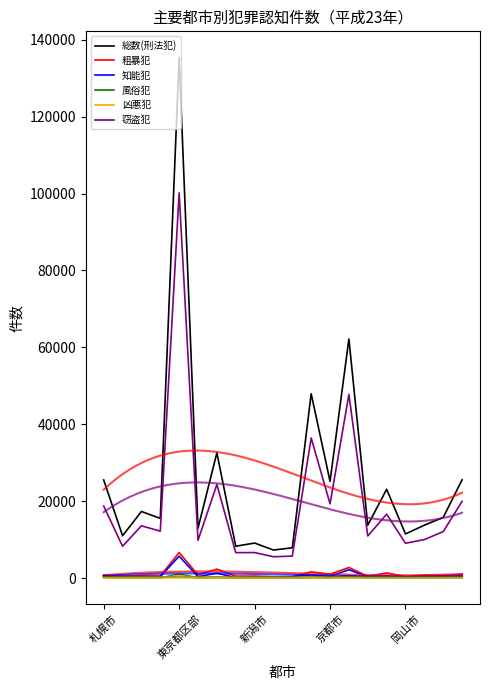

At 京都市, list the series in order from largest to smallest.

総数(刑法犯), 窃盗犯, 粗暴犯, 知能犯, 風俗犯, 凶悪犯